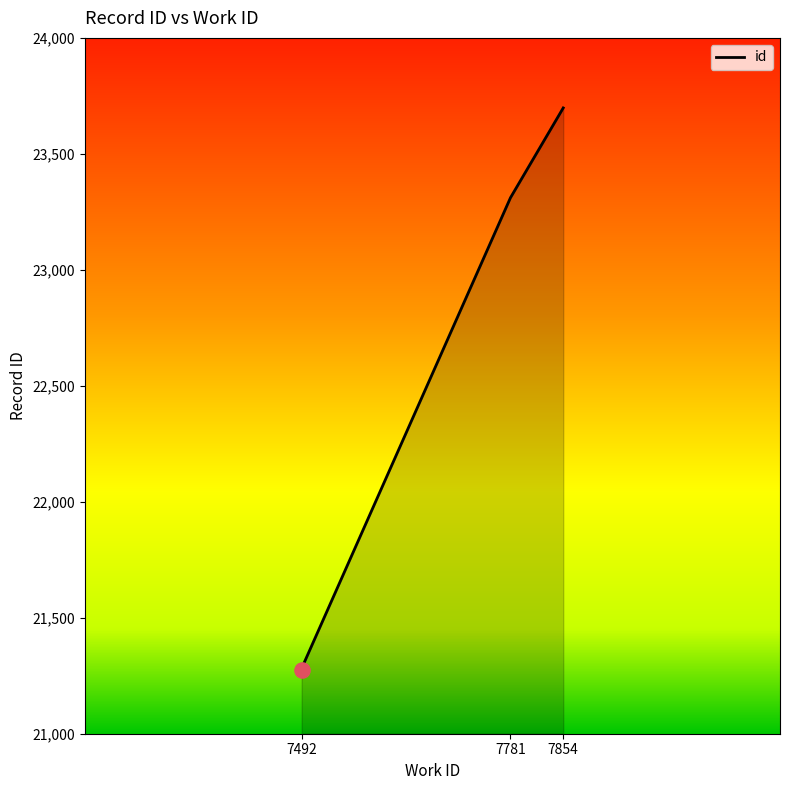

Between 7854 and 7492, which is larger?

7854